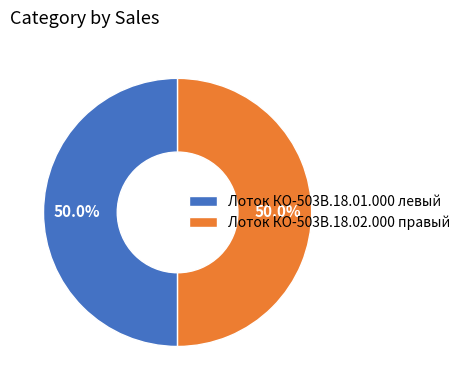

Combined, do Лоток КО-503В.18.02.000 правый and Лоток КО-503В.18.01.000 левый account for over 50%?

Yes